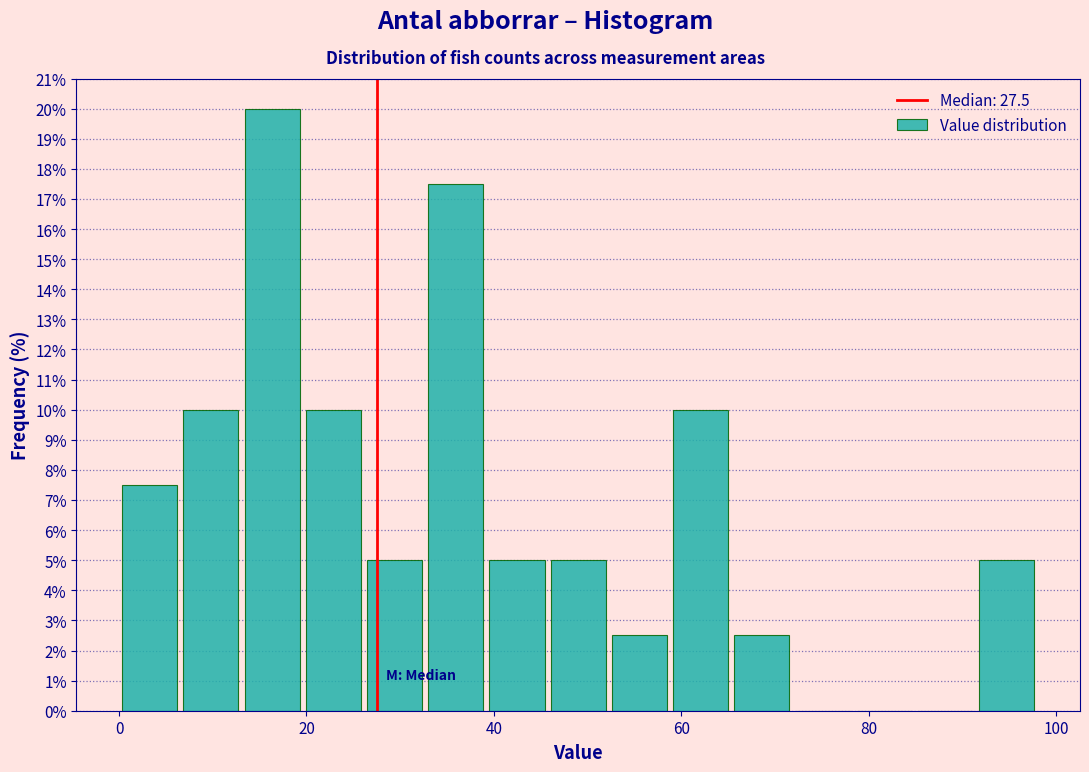

Around what value on the x-axis is the tallest bar? Give the approximate position of its centre, as read against the axis.

16